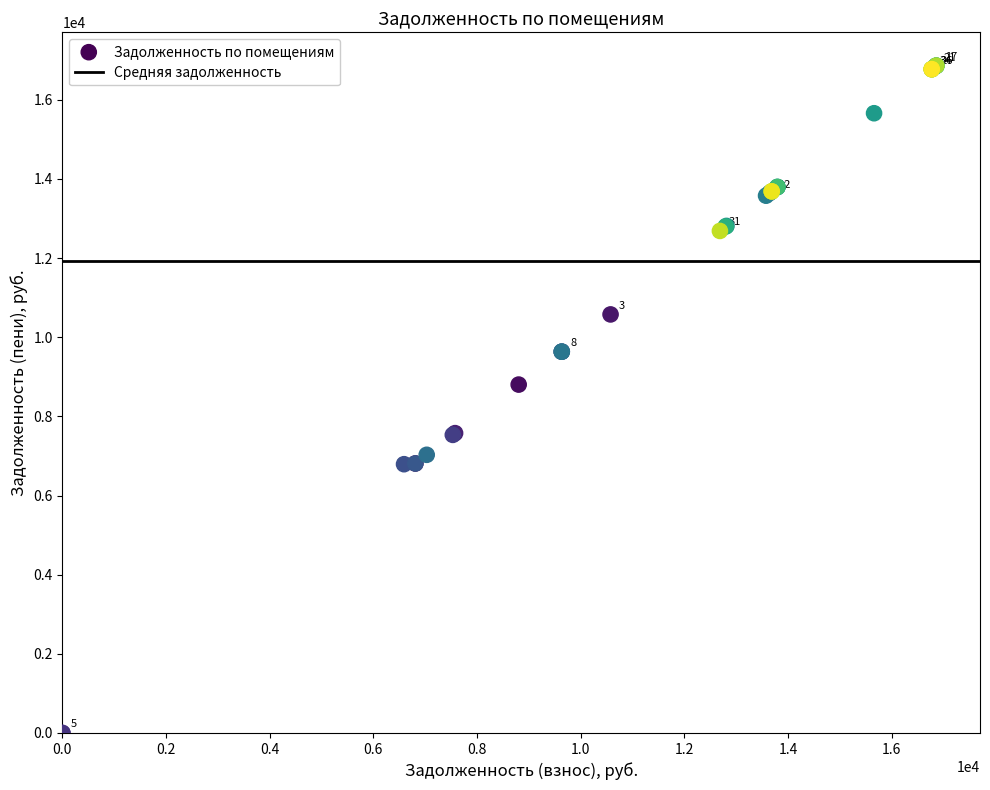

What Y value in the scatter plot is closest to 8431?

8804.6